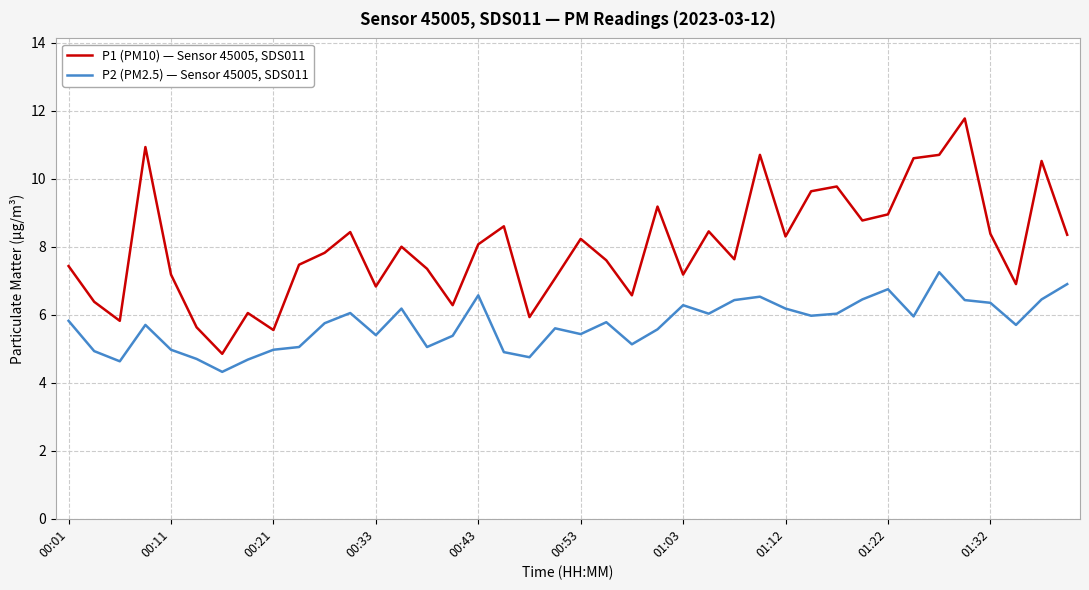

Which series has the widest spread of values?

P1 (PM10) — Sensor 45005, SDS011